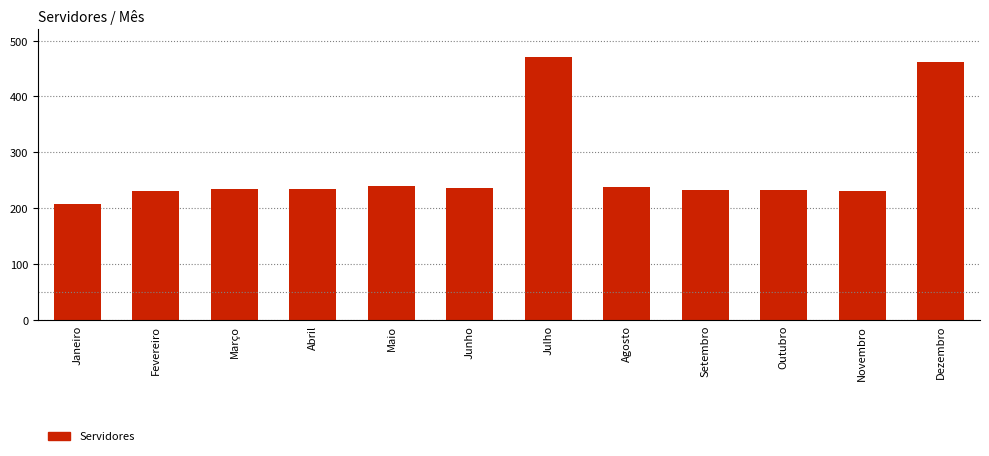

Does the chart contain stacked bars?

No